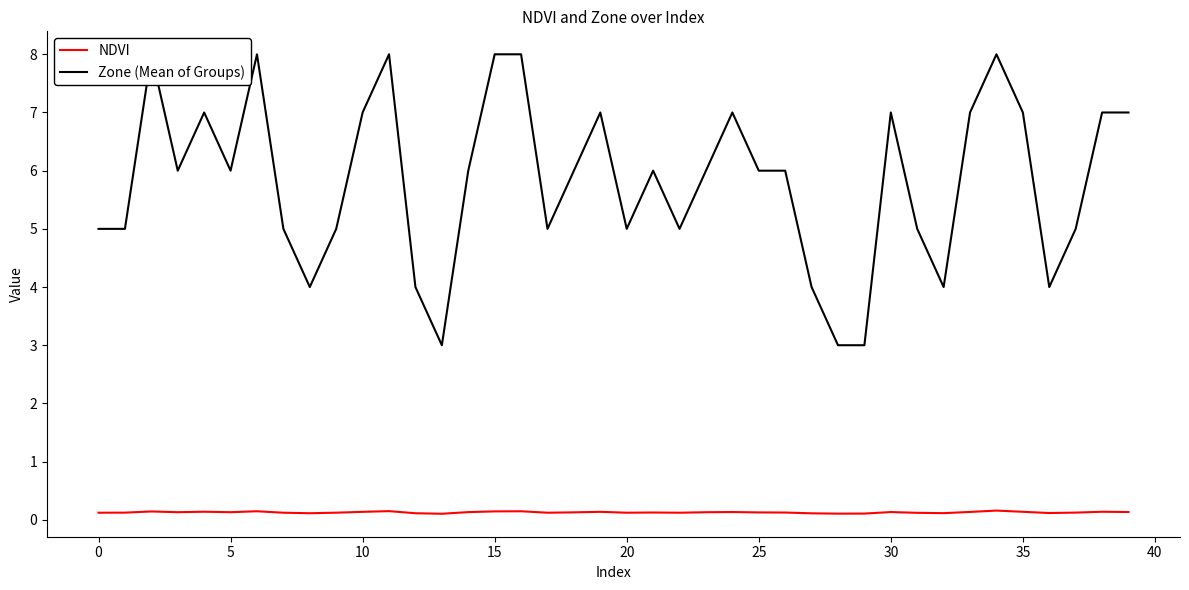

Read the Zone (Mean of Groups) value at 30.

7.0